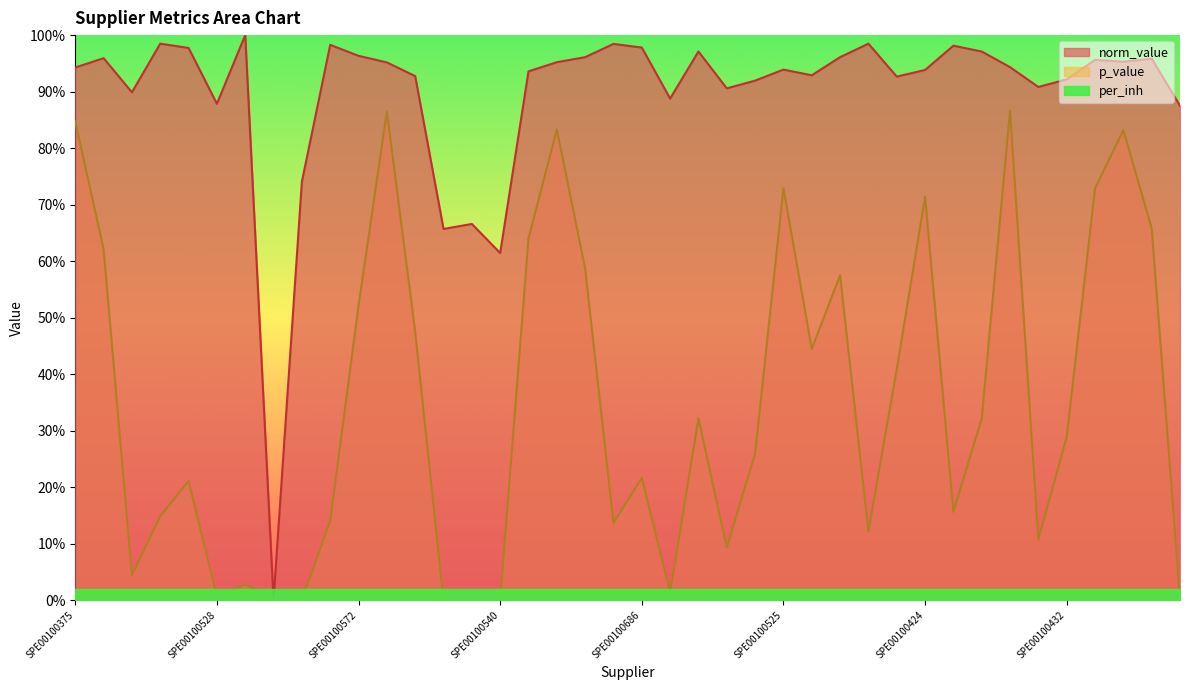

Where is the first local minimum for norm_value?

SPE00100609